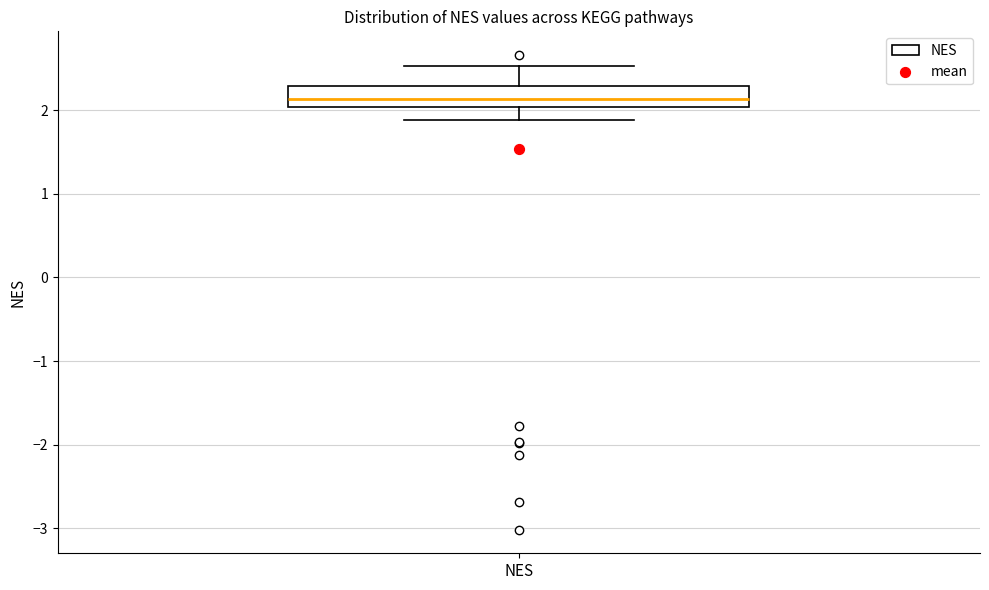

Transcribe this box plot: give where the median line is, the range the box spans, and where the two whiskers end, as read against the y-axis. The values are not printed on the chart, so give them approximately, as read against the axis.

median 2.1, box 2.0 to 2.3, whiskers 1.9 to 2.5